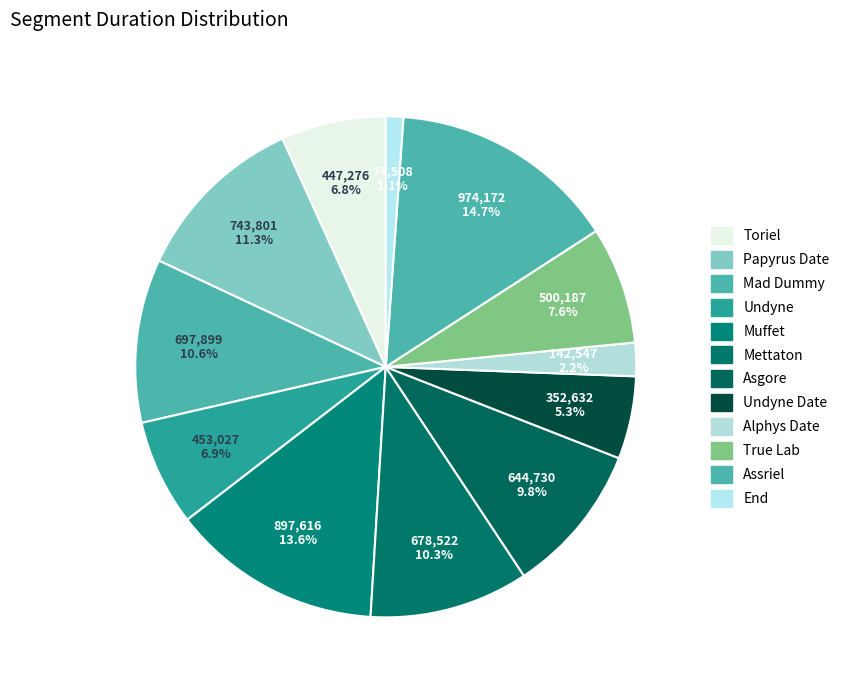

What percentage is the Asgore slice, to the nearest percent?

10%